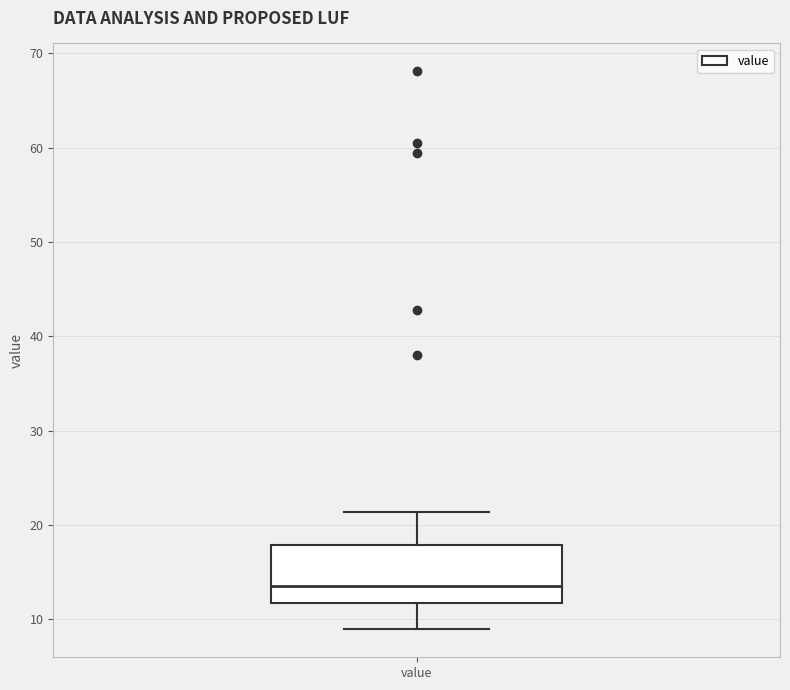

Where is the lower edge of the box for value on the y-axis? The values are not printed on the chart, so give them approximately, as read against the axis.

12